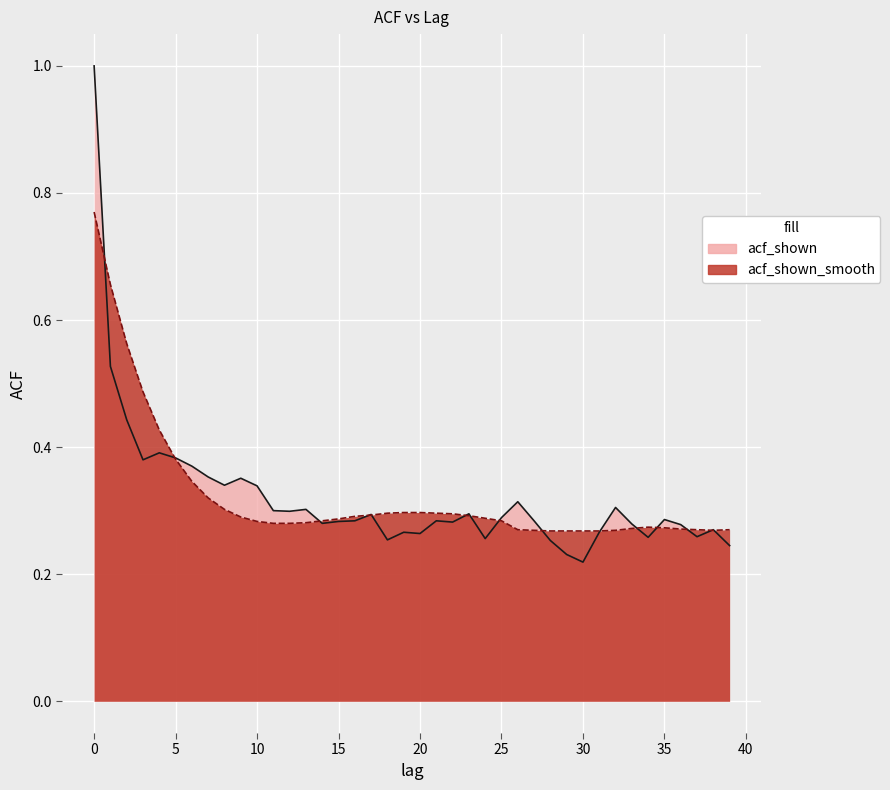

Which category has the lowest value in the acf_shown series?

30